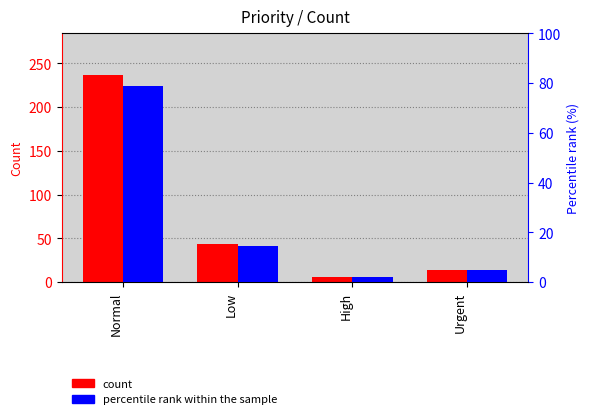

How many bars are there in each group?

2